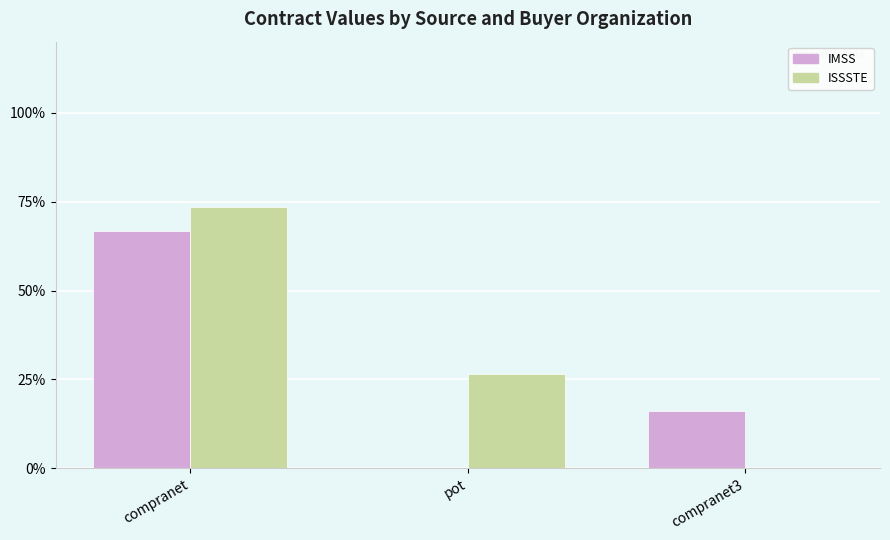

What is the spread (max minus min) of values at pot?

26.6